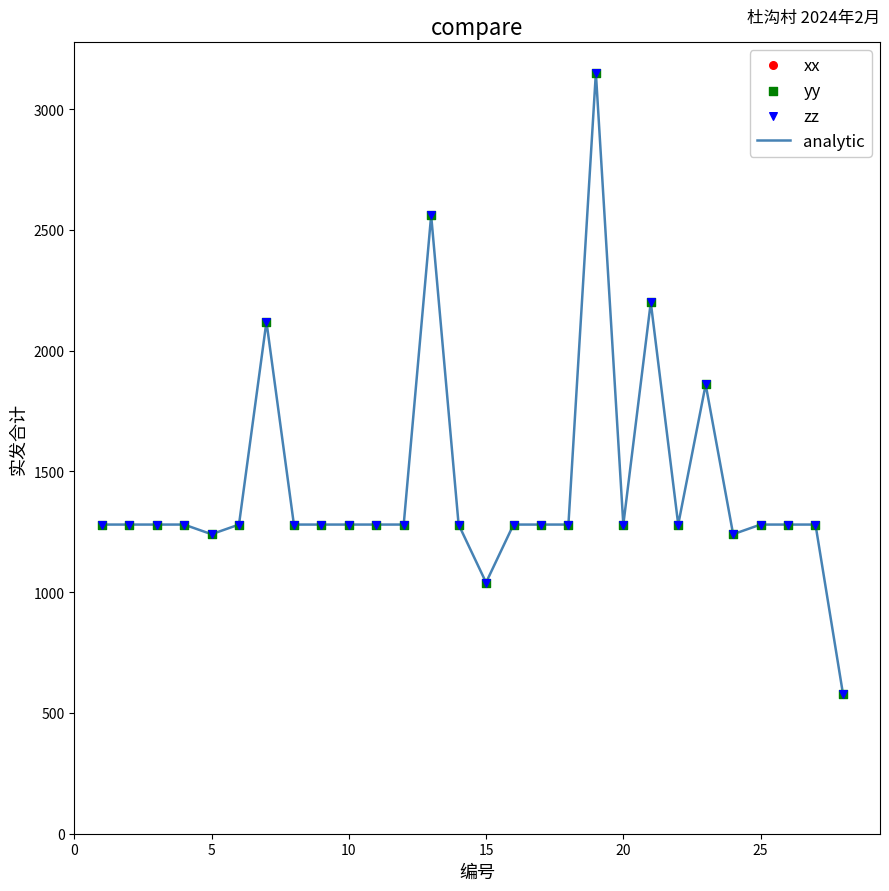

What is the greatest value displayed?

3150